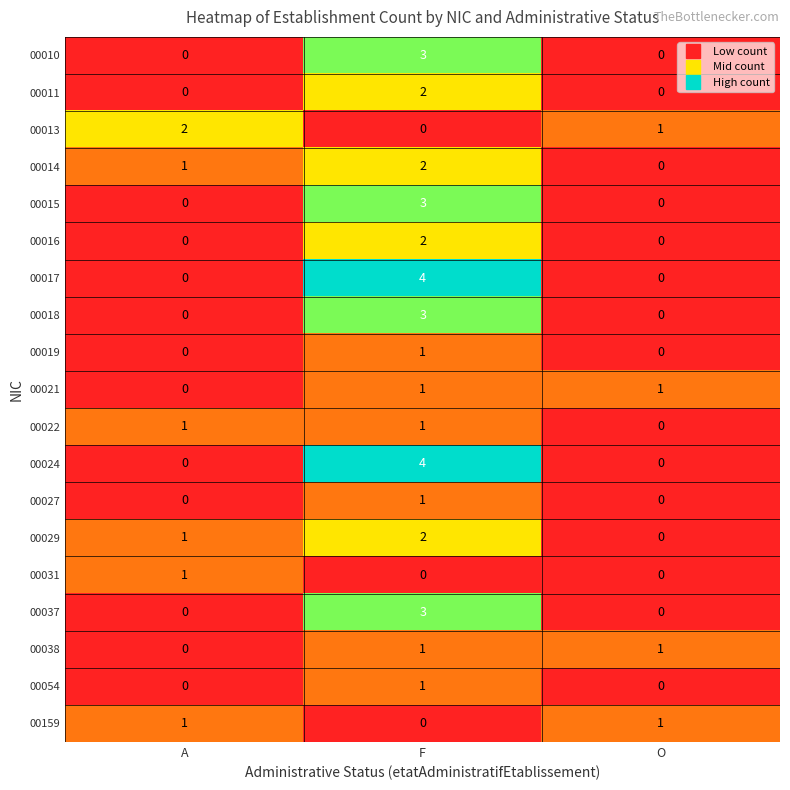

How many data points in 00029 are less than 1?

1